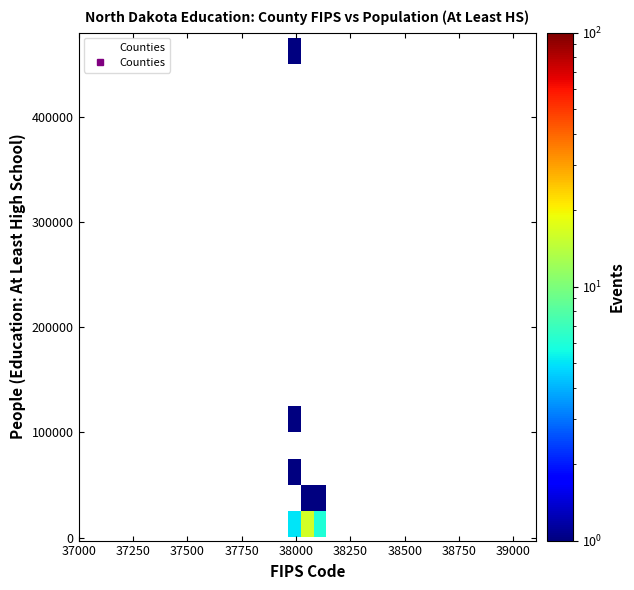

What Y value in the scatter plot is closest to 236139?

110639